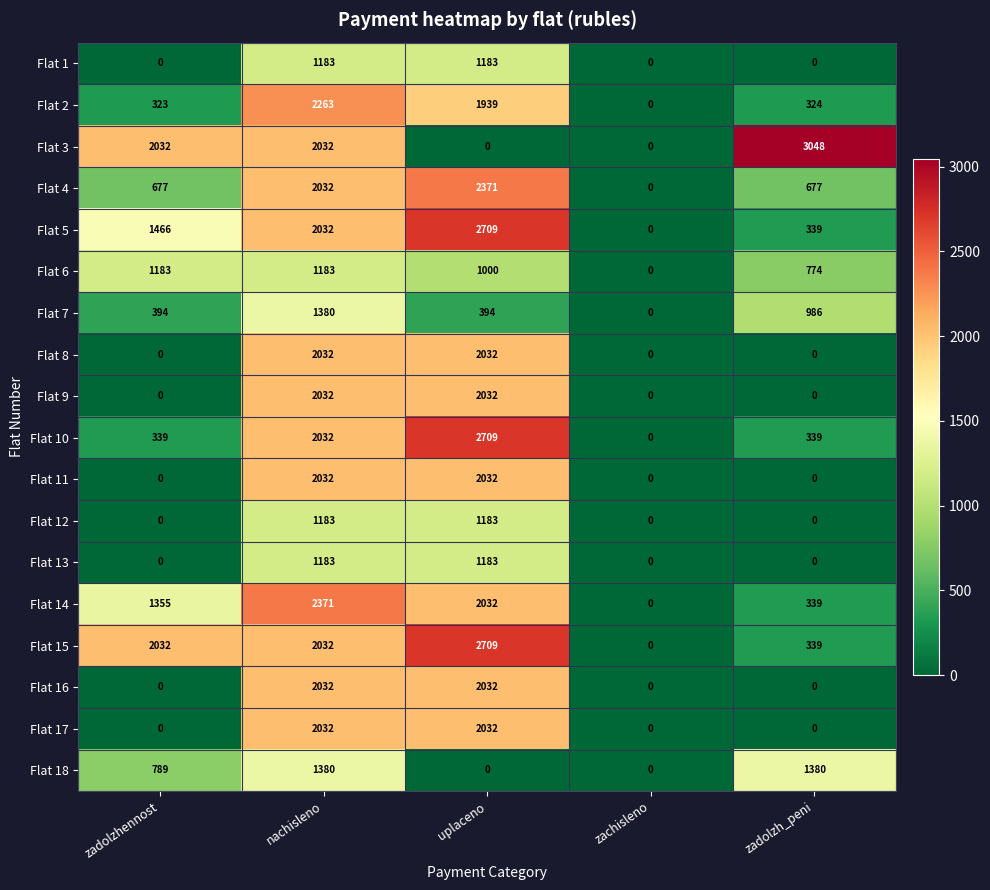

What is the average value of the Flat 11 series?

813